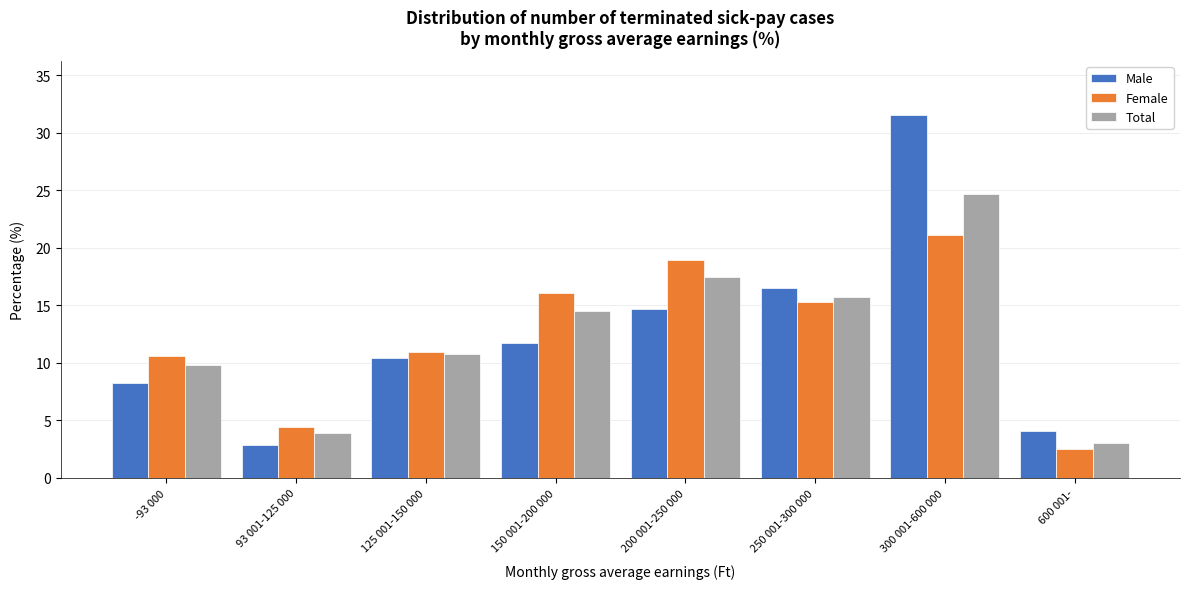

Reading left to right, transcribe all the data shown in this chart.

Male: 8.2	2.9	10.4	11.7	14.7	16.5	31.5	4.1
Female: 10.6	4.5	11.0	16.1	18.9	15.3	21.1	2.5
Total: 9.8	3.9	10.8	14.6	17.5	15.7	24.7	3.1